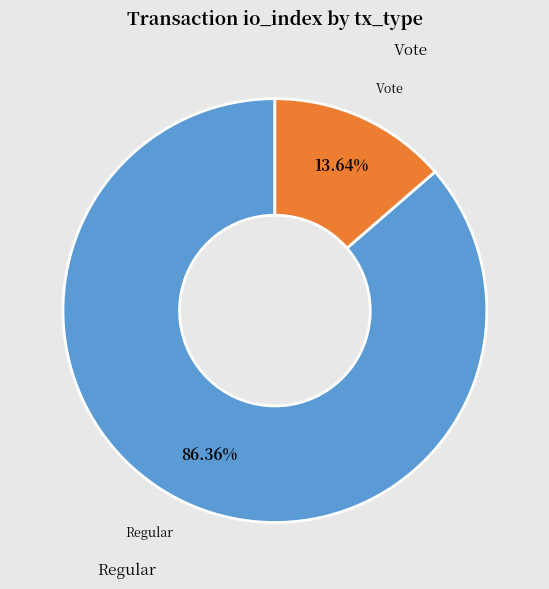

Is there any slice that represents more than half of the pie?

Yes